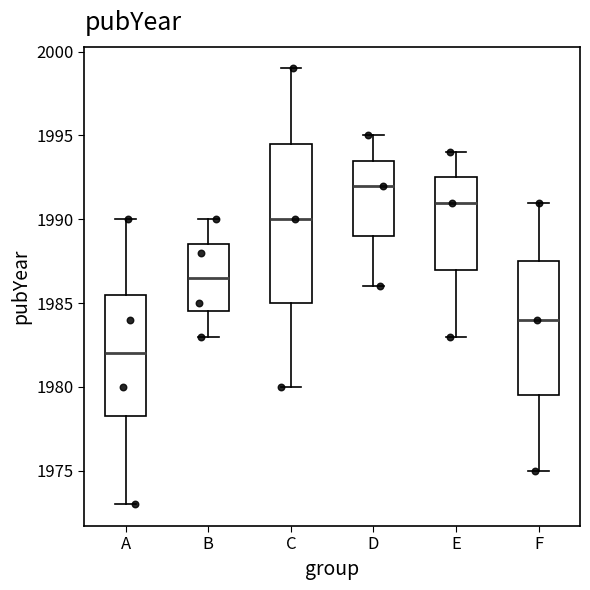

Which box is the tallest, from its lower edge to its upper edge?

C